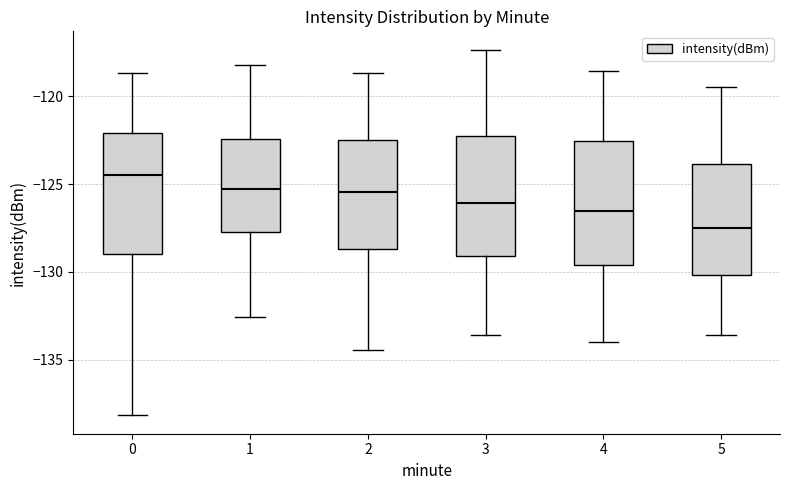

Which box has the lowest median line?

5